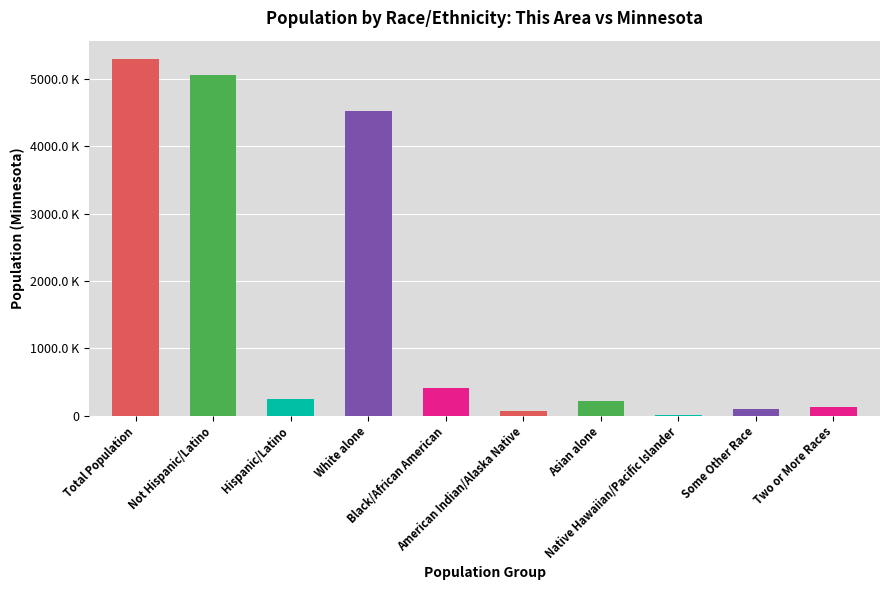

Which category has the lowest value across all series?

Native Hawaiian/Pacific Islander